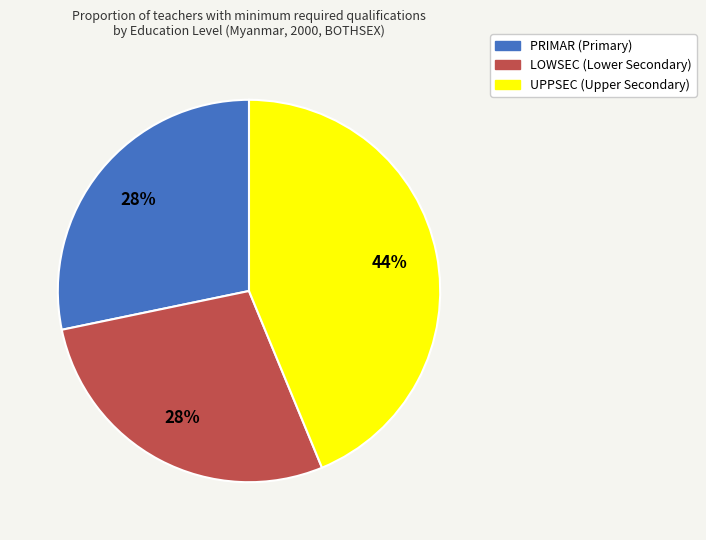

Does UPPSEC represent more than half of the total?

No